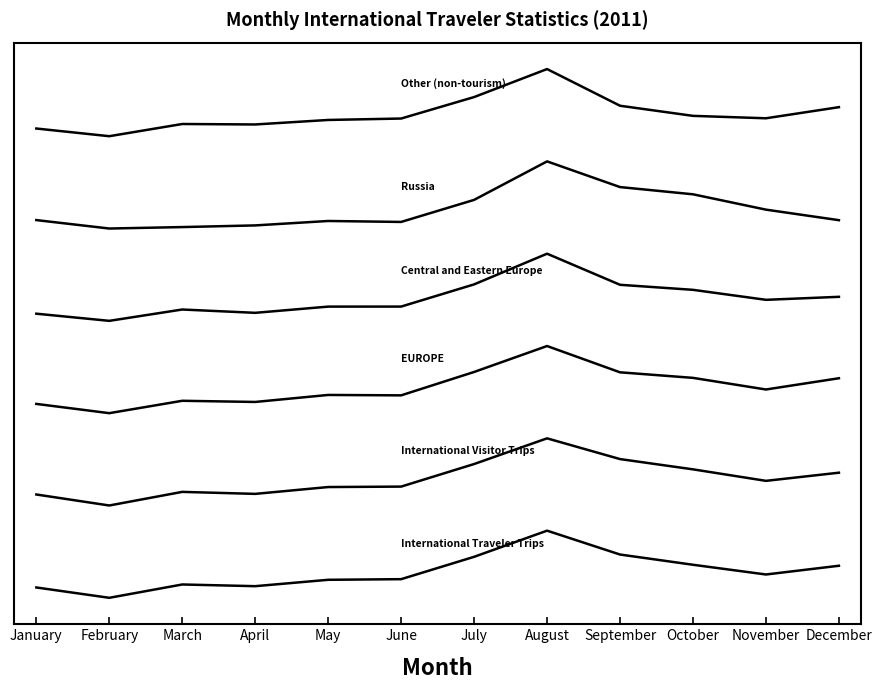

What is the total value across all series at July?

960759.1